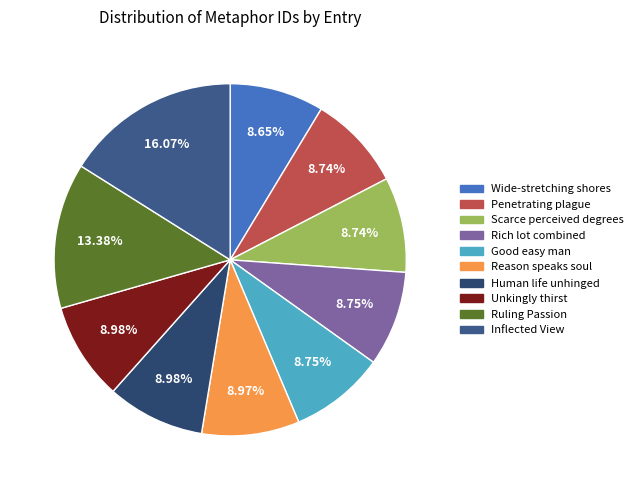

Rank the categories by value from lowest to highest.

Wide-stretching shores, Penetrating plague, Scarce perceived degrees, Rich lot combined, Good easy man, Reason speaks soul, Human life unhinged, Unkingly thirst, Ruling Passion, Inflected View